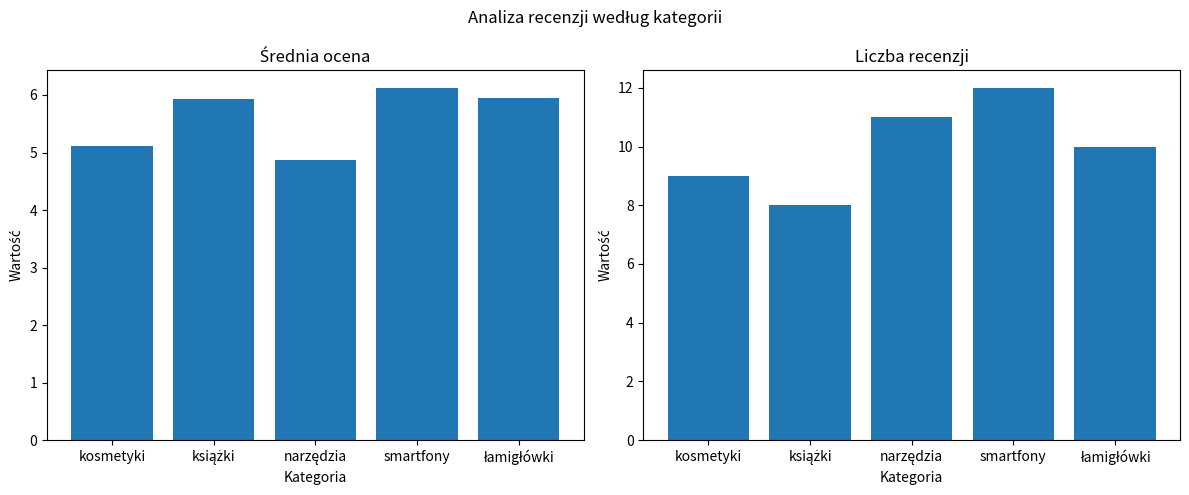

Count the Liczba recenzji values in the range 9 to 11.

3